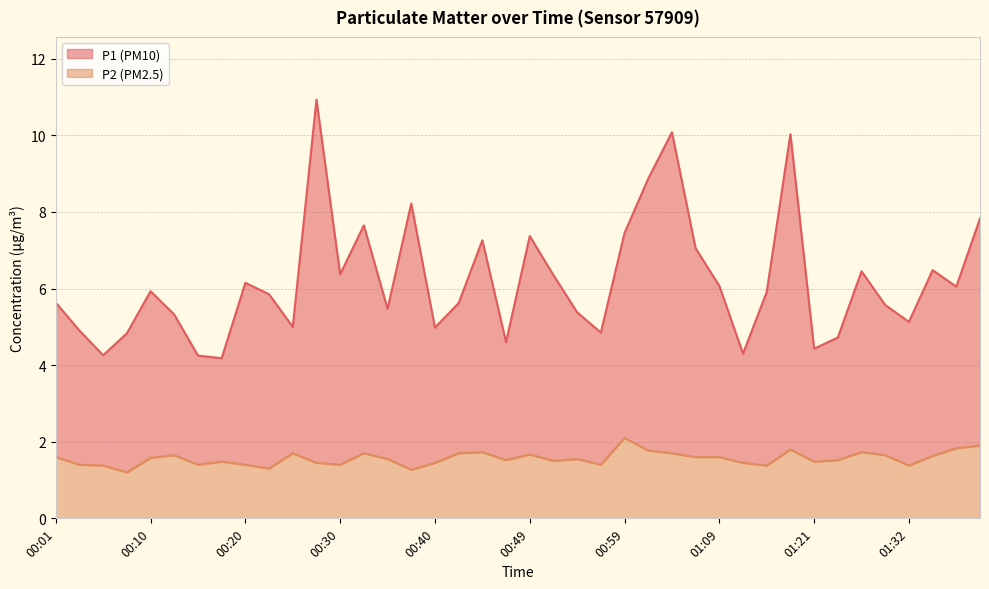

True or false: P1 and P2 intersect in this chart.

False